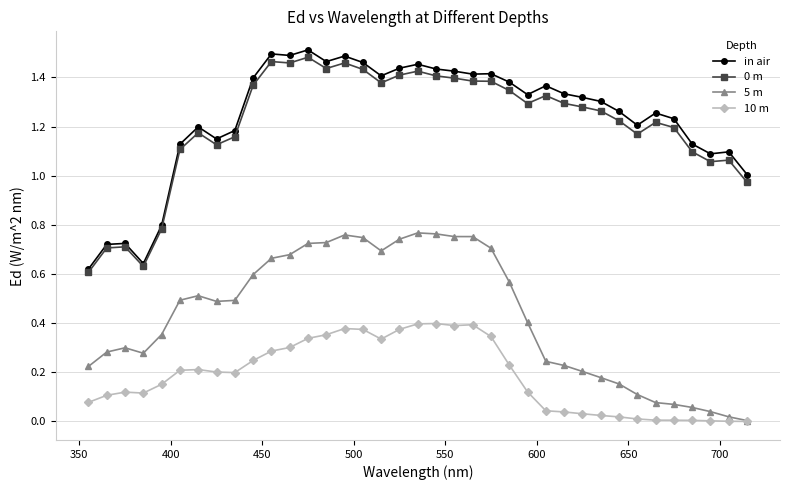

Count the number of data series in this chart.

4